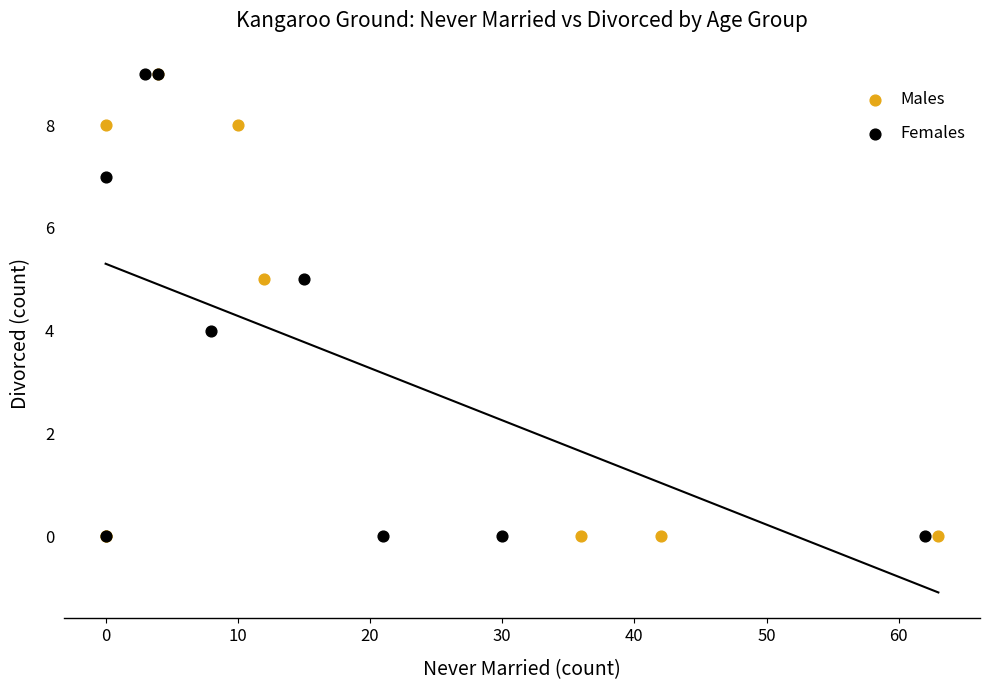

What are all the series names shown in the legend?

Males, Females